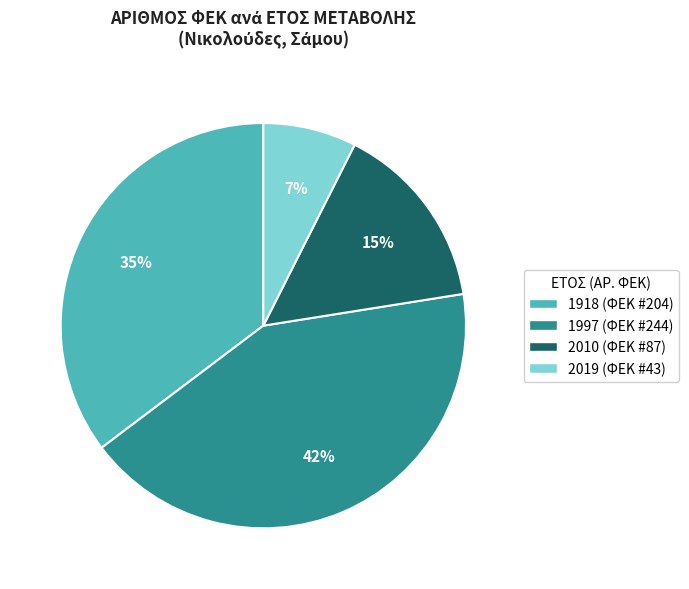

The 2019 slice represents 7% of the pie. True or false?

True